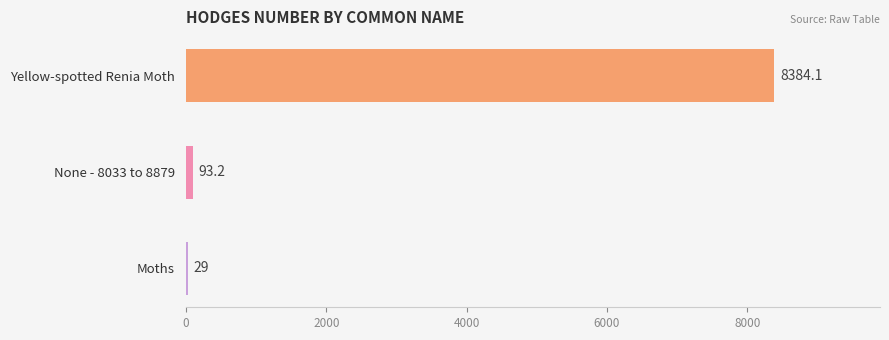

What is the greatest value displayed?

8384.1